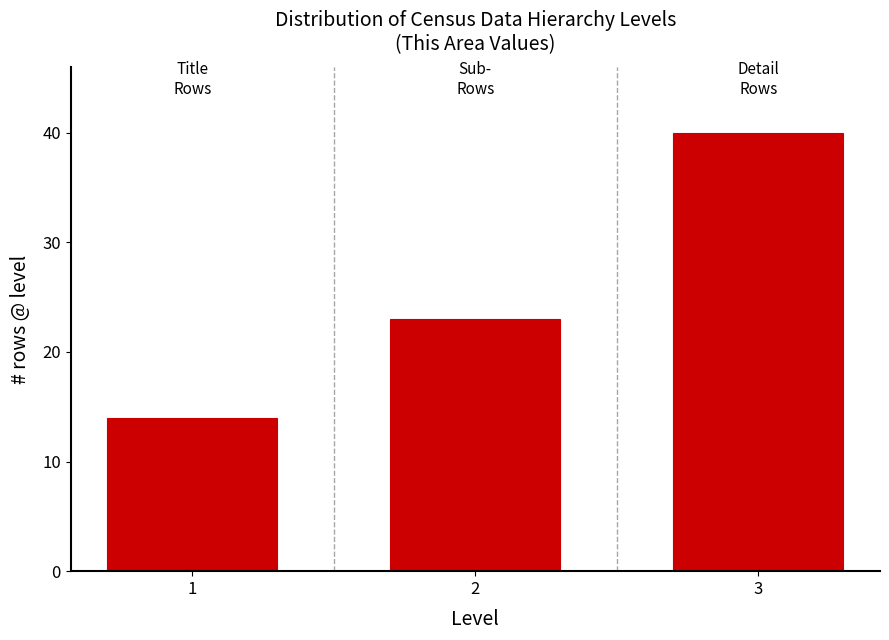

Reading left to right, extract all data points from this chart.

1=14	2=23	3=40